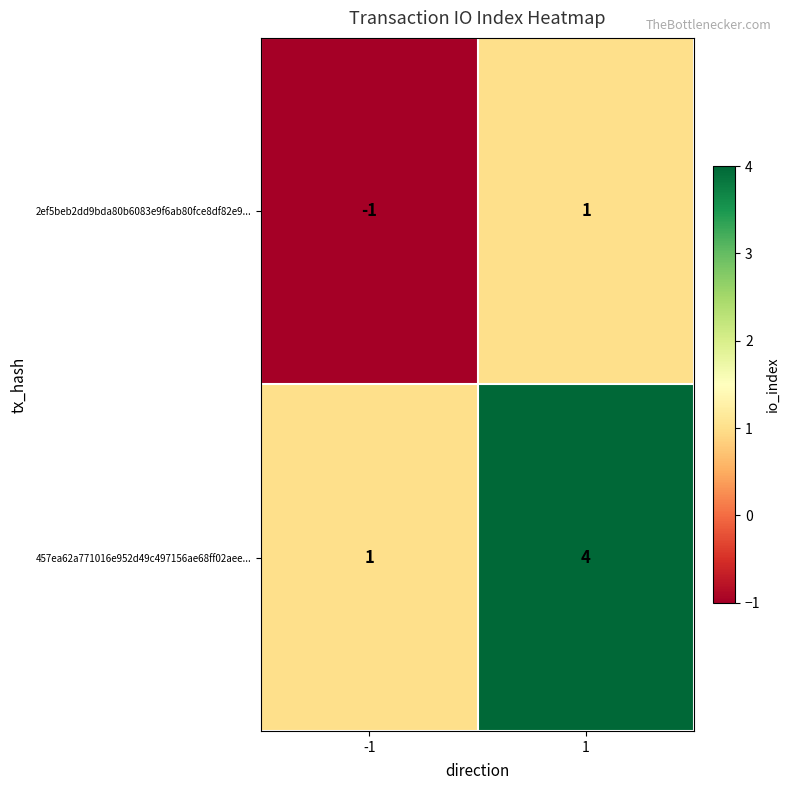

The value of 2ef5beb2dd9bda80b6083e9f6ab80fce8df82e9... at -1 is -2. True or false?

False